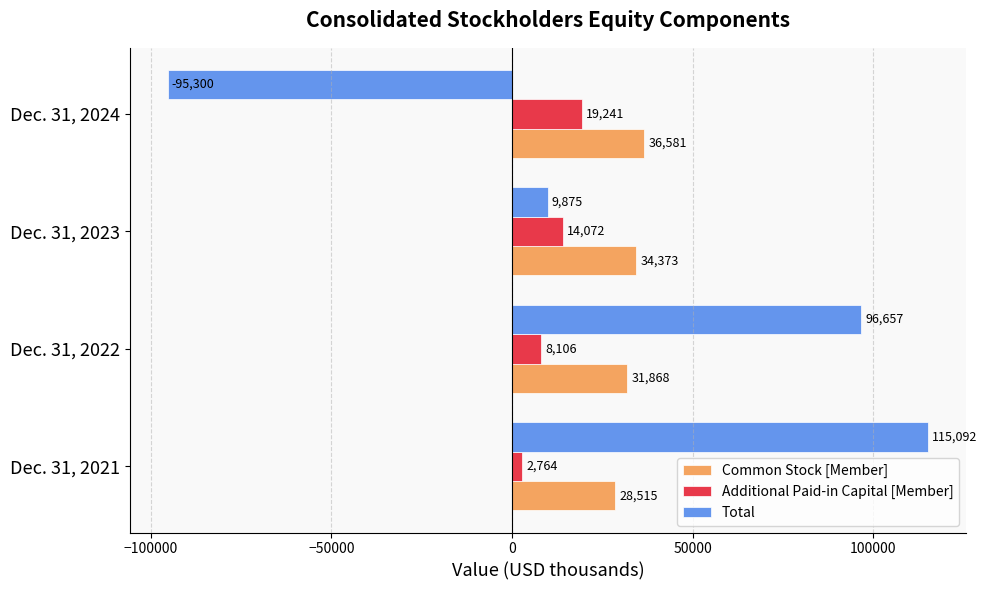

Count the Additional Paid-in Capital [Member] values in the range 8106 to 19241.

3